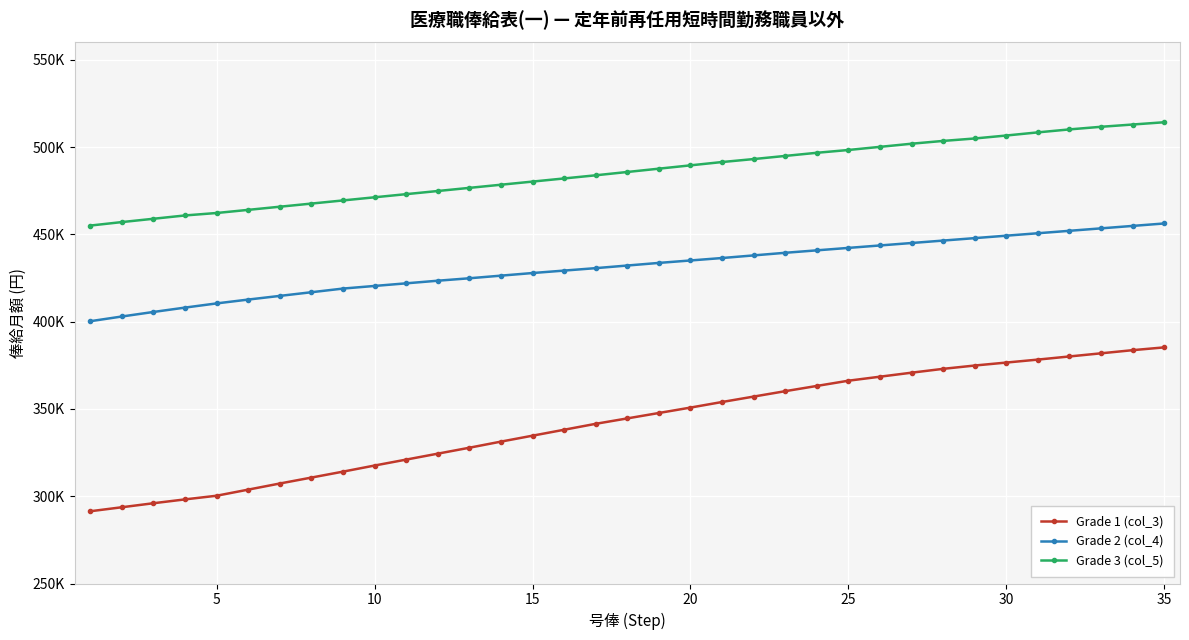

Is this an area chart (filled region under the line)?

No